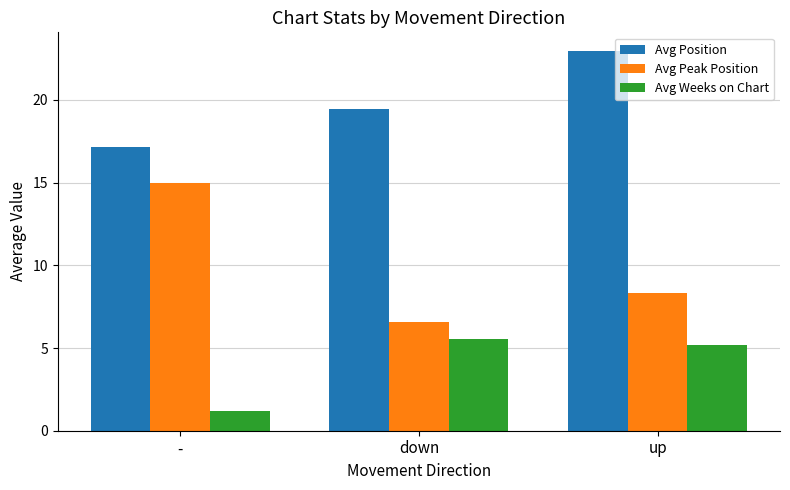

Which category has the lowest value in the Avg Weeks on Chart series?

-